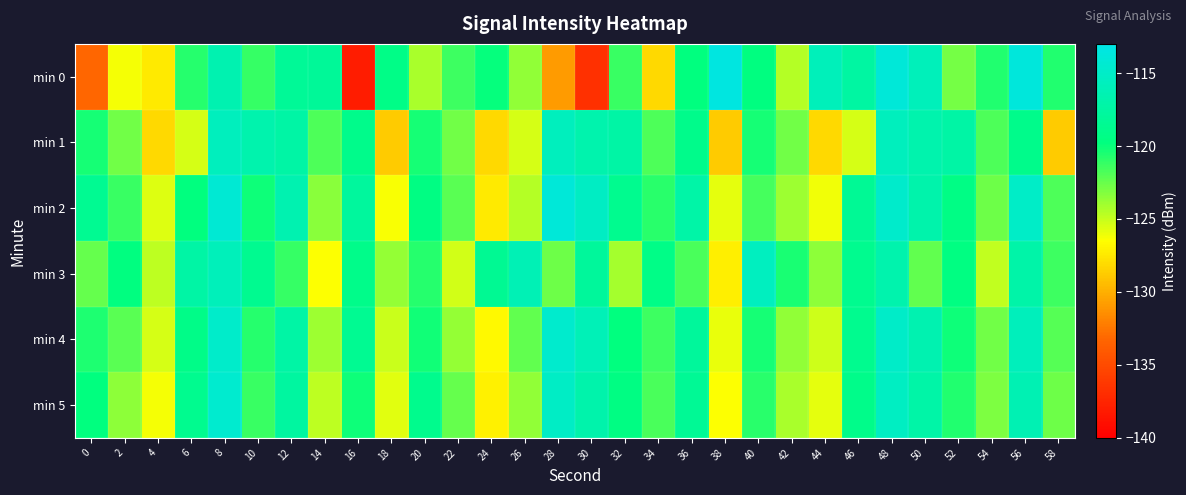

What is the difference between the highest and lowest values at 12?

4.7